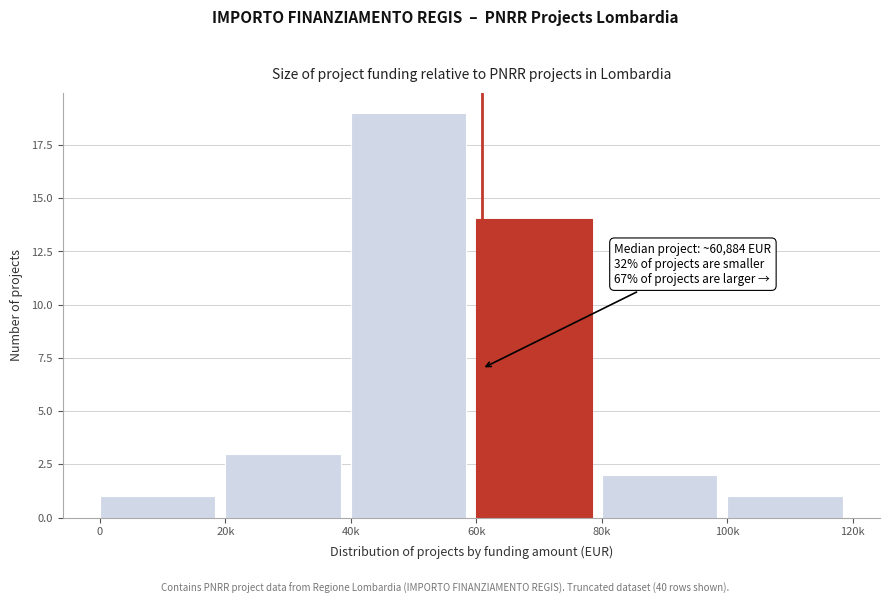

Reading right to left, what are all the values shown in this chart?

1	2	14	19	3	1